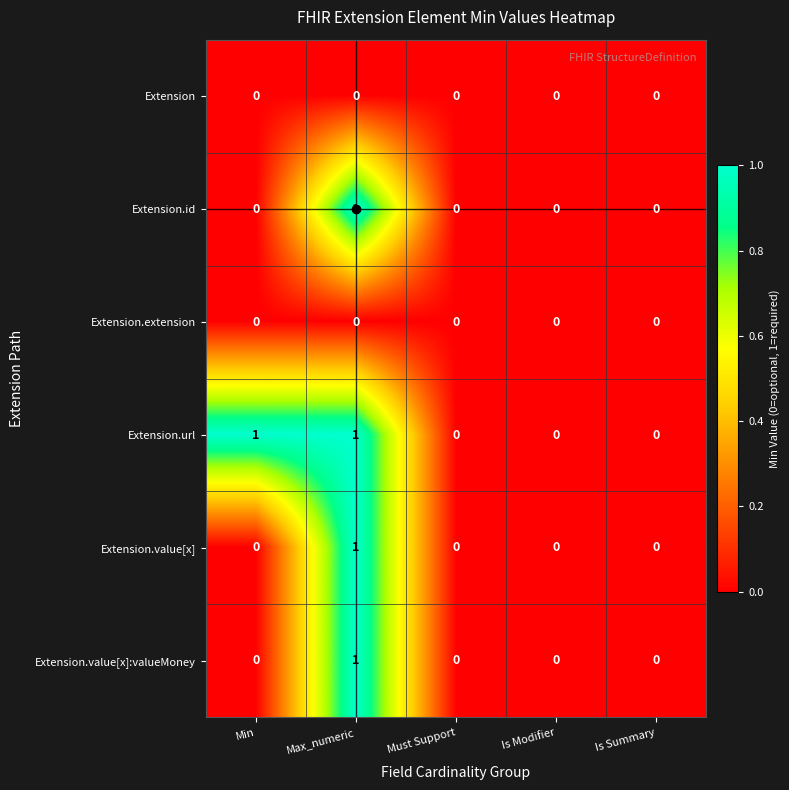

Is it true that Extension.value[x] equals 0 at Is Modifier?

True